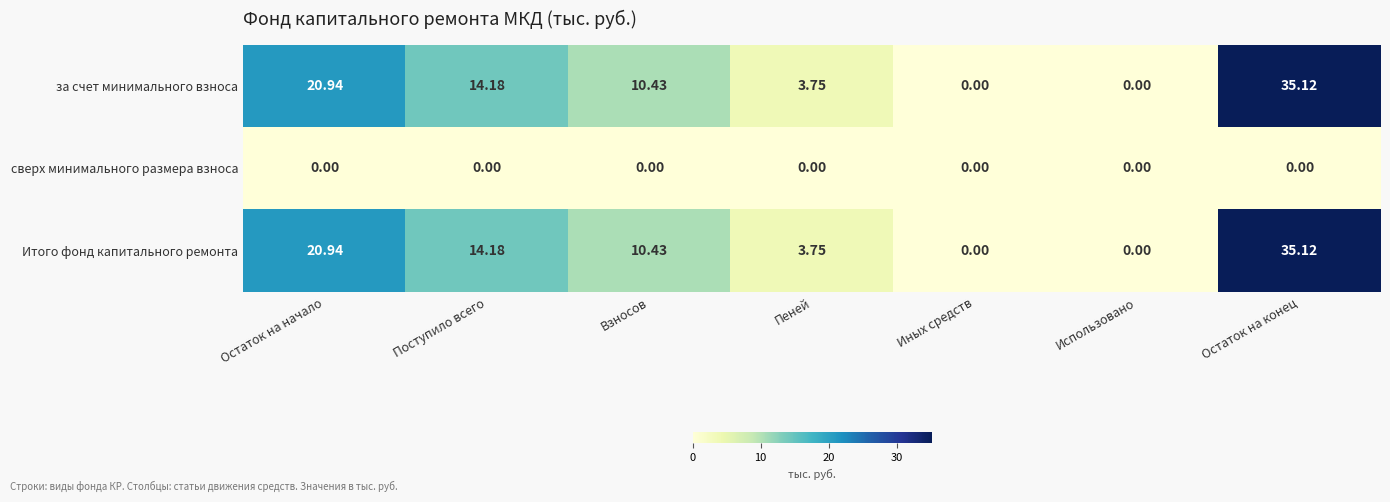

Where does the за счет минимального взноса series first go above 10?

Остаток на начало